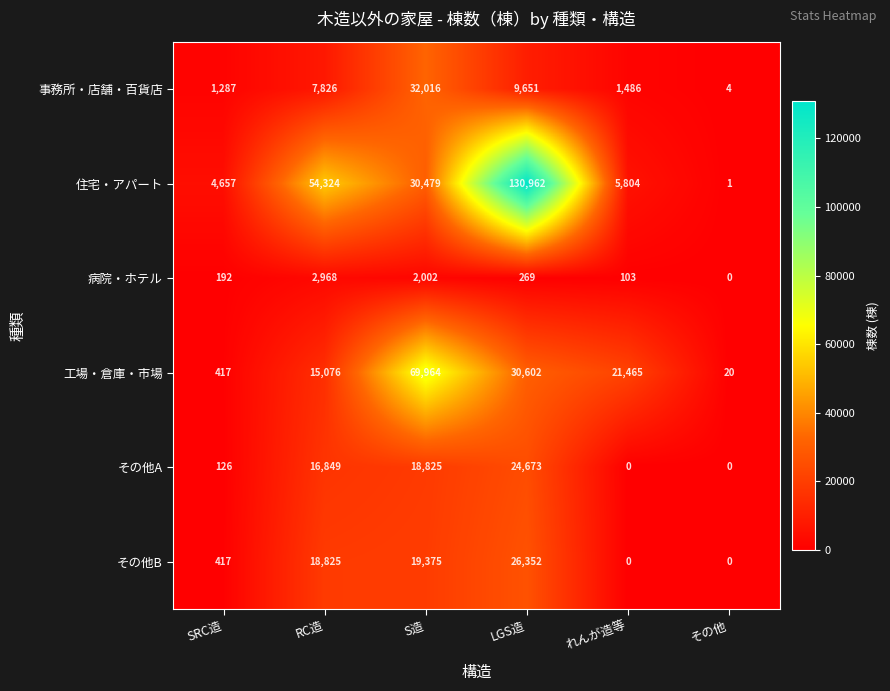

True or false: 工場・倉庫・市場 has a value of 69964 at S造.

True